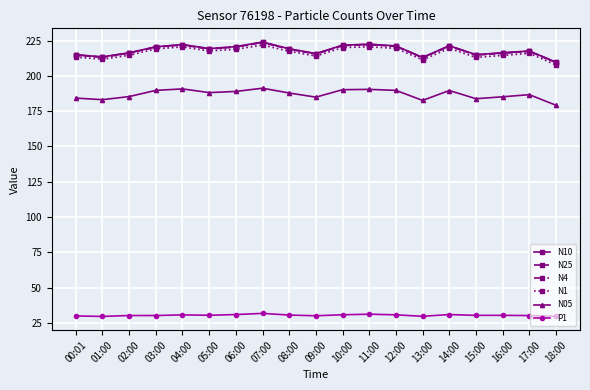

What is the value of the N4 point at the 13th from the left?

221.1